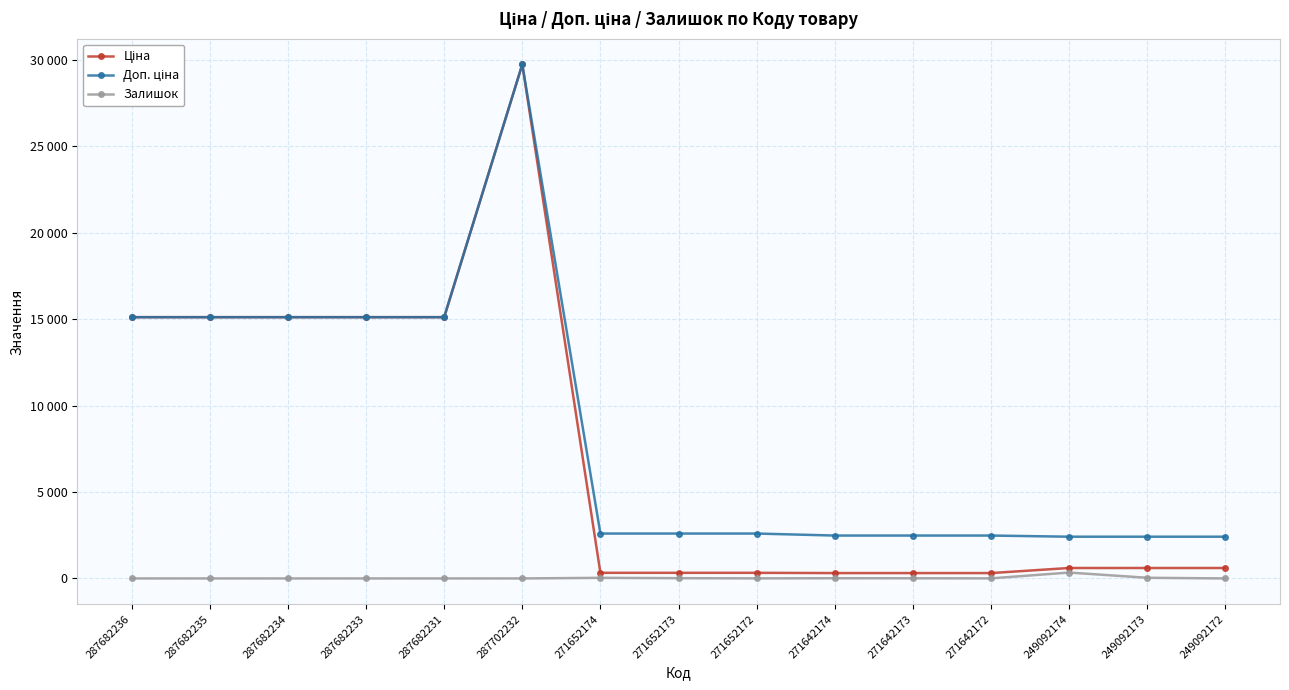

At which label does Доп. ціна first exceed 2598?

287682236